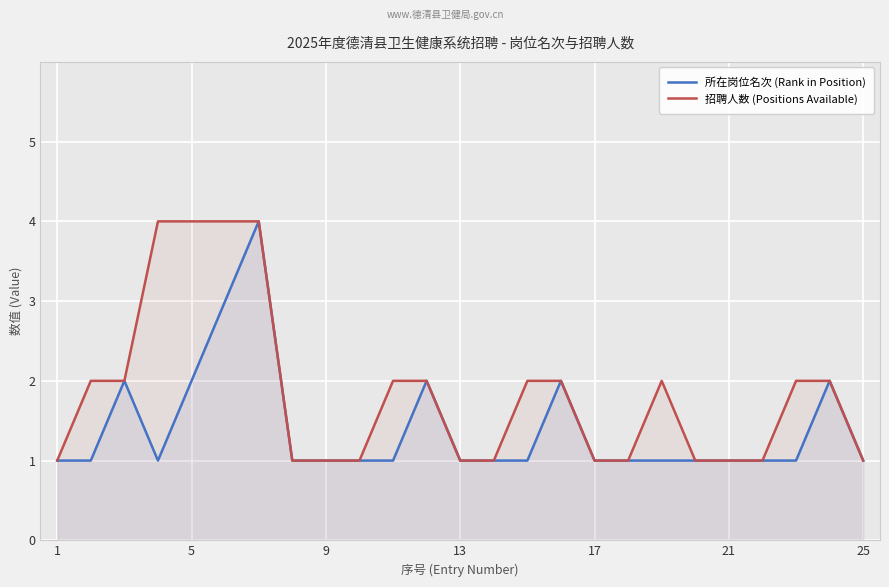

Reading left to right, list all the values displayed in this chart.

所在岗位名次 (Rank in Position): 1	1	2	1	2	3	4	1	1	1	1	2	1	1	1	2	1	1	1	1	1	1	1	2	1
招聘人数 (Positions Available): 1	2	2	4	4	4	4	1	1	1	2	2	1	1	2	2	1	1	2	1	1	1	2	2	1